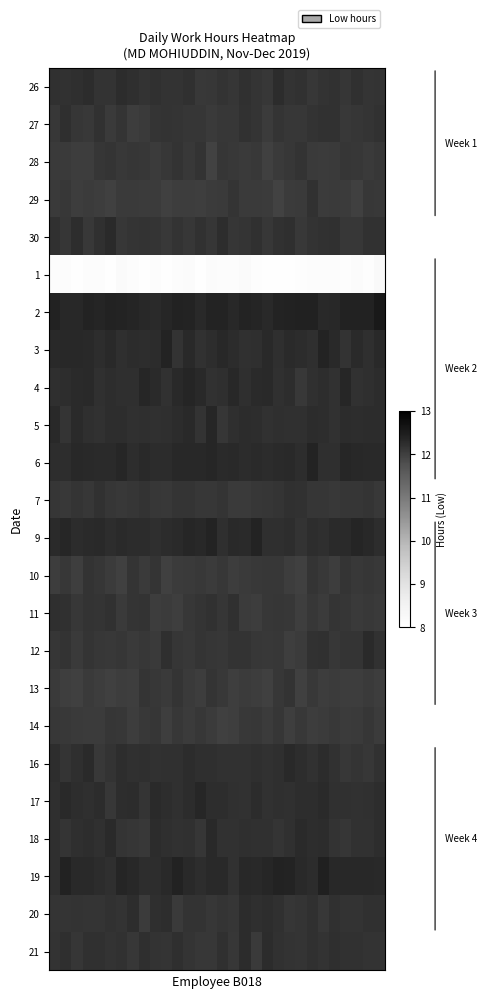

At how many categories does at least one series exceed 9?

30